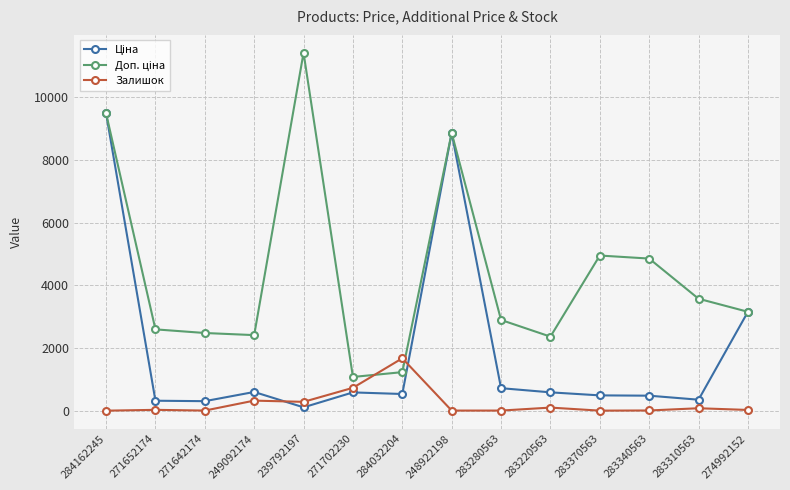

What is the maximum value shown in the chart?

11410.0